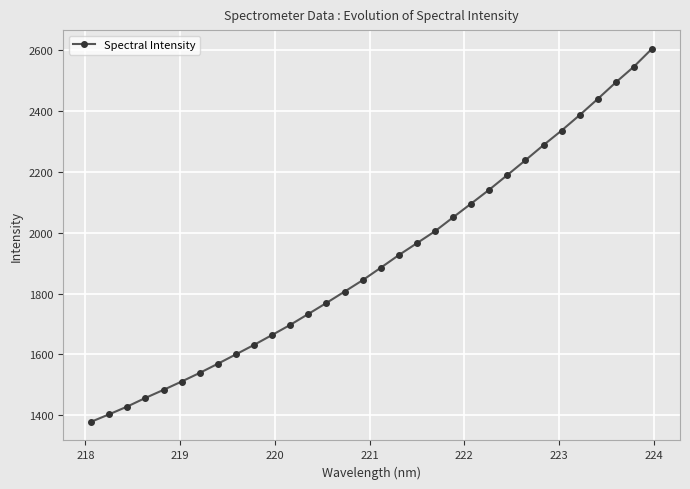

What is the value of the 4th point from the left?

1456.5